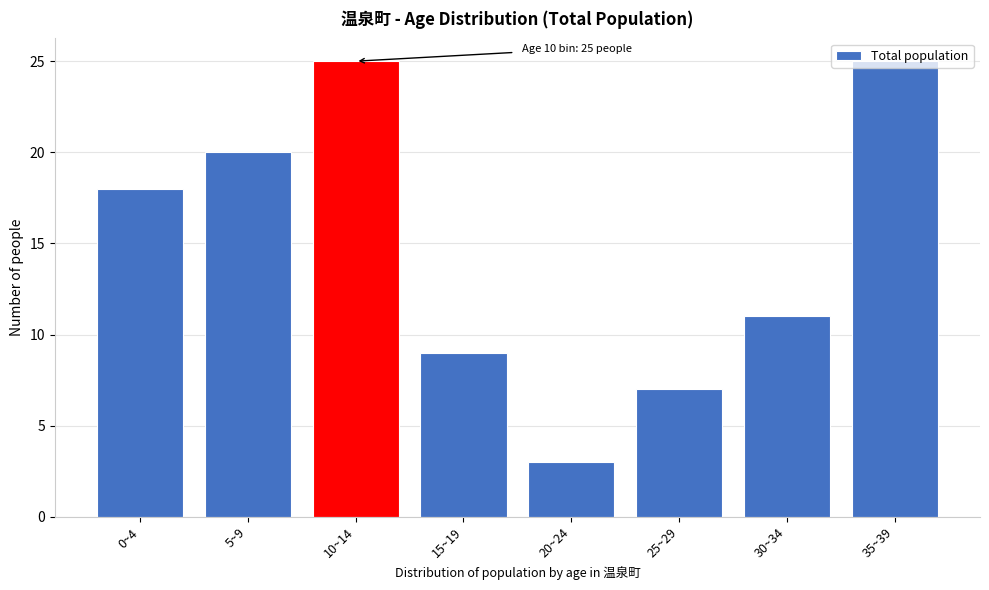

At which category does the chart reach its minimum across all series?

20~24